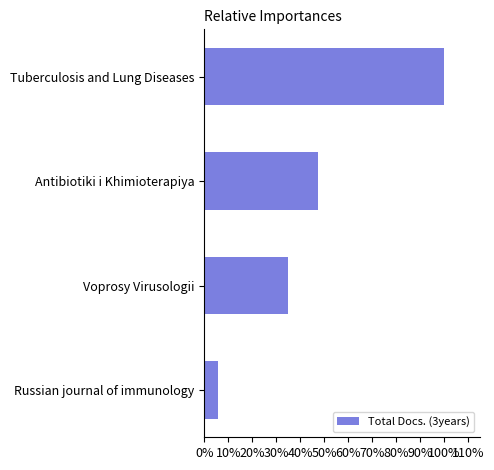

What is the minimum value shown in the chart?

5.7